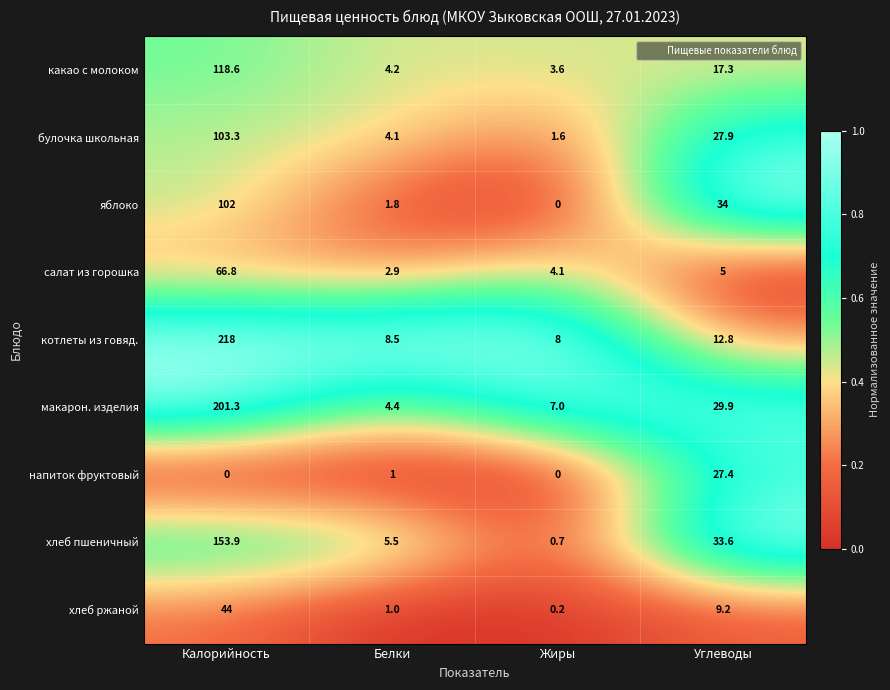

What is the sum of all яблоко values?

137.8